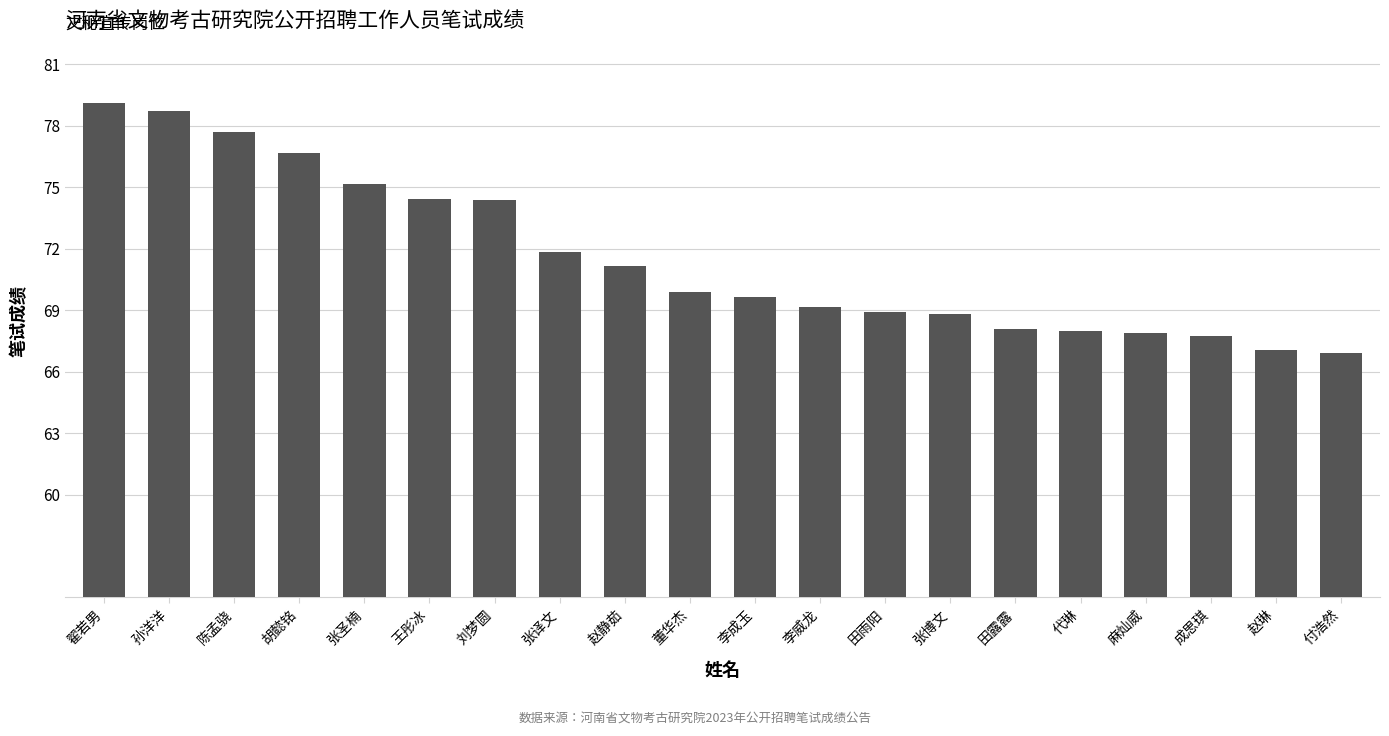

What is the value of the 7th bar from the left?

74.4